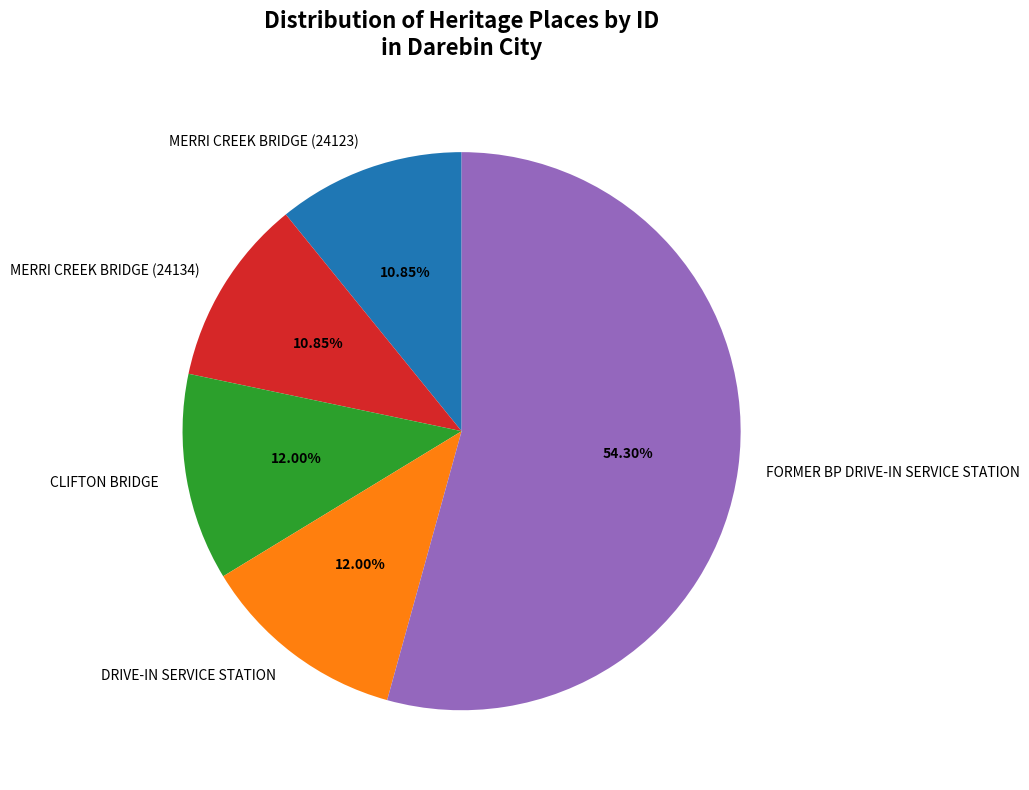

Is it true that CLIFTON BRIDGE is 12% of the pie?

True